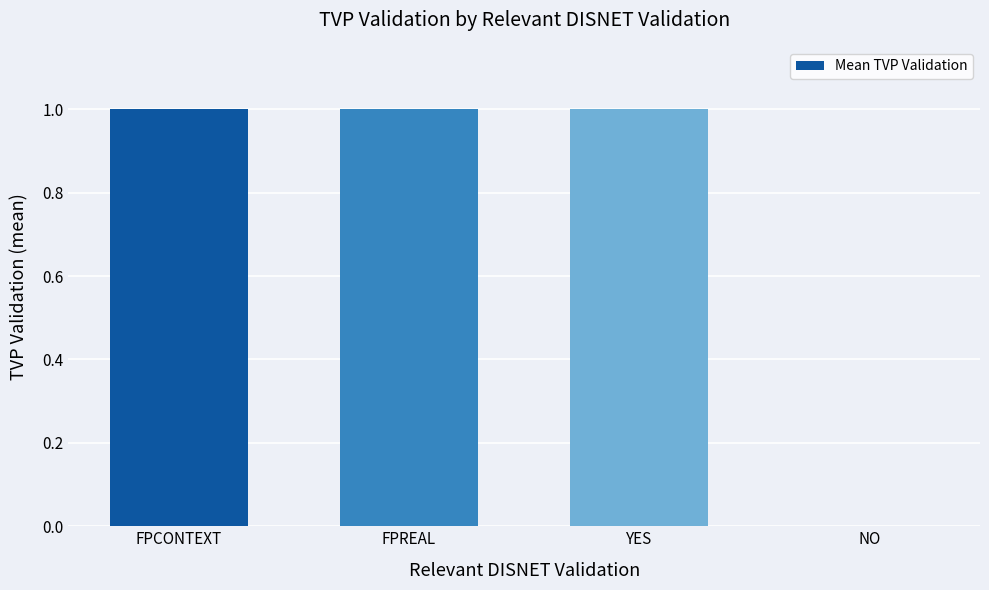

True or false: the data shows 1 at FPREAL.

True